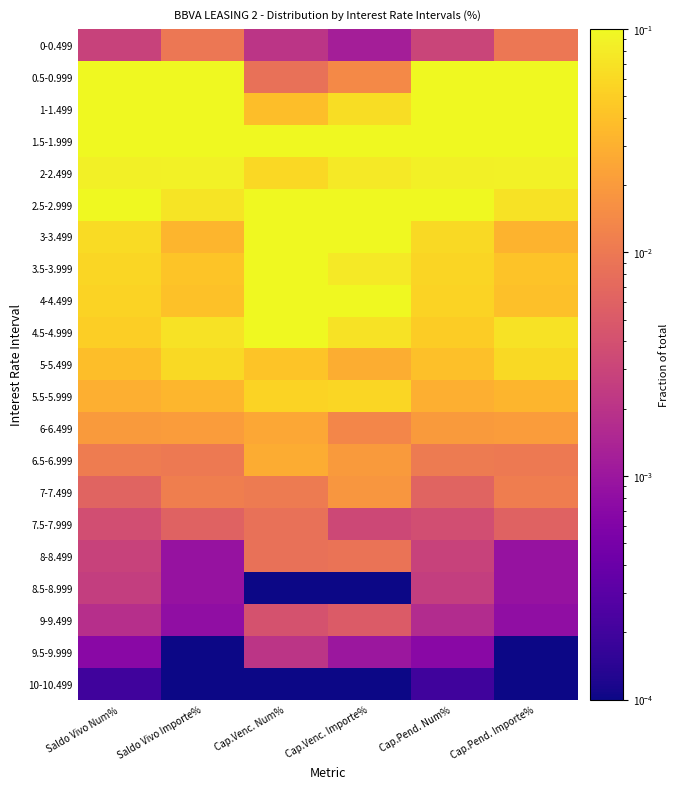

At how many categories does at least one series exceed 0?

6